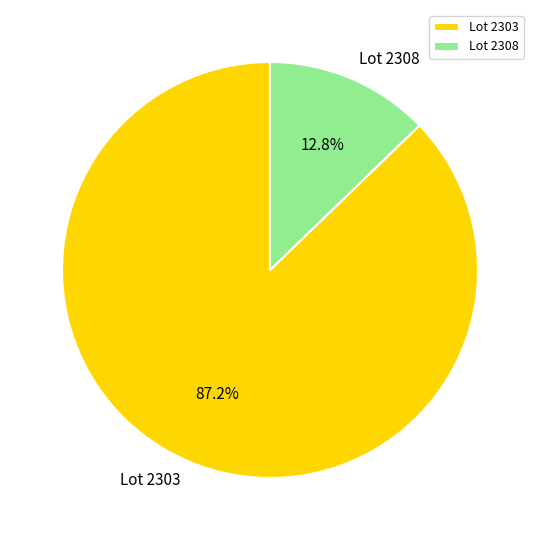

Which category has the biggest portion of the pie?

Lot 2303